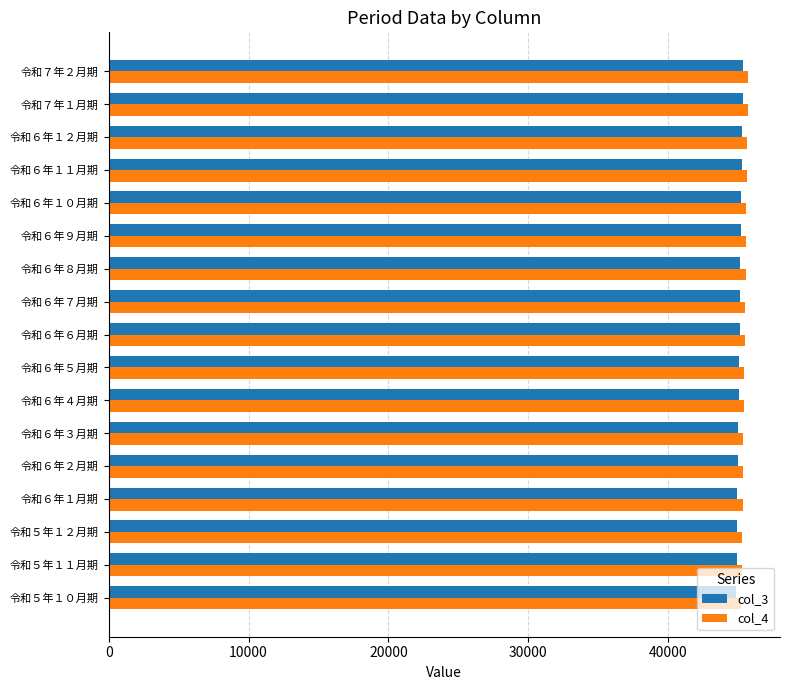

The value of col_3 at 令和７年１月期 is 45323. True or false?

True